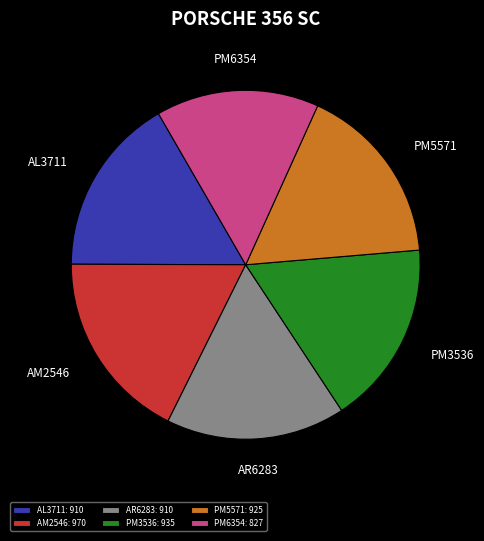

What is the ratio of the value at AL3711 to the value at AR6283?

1.0